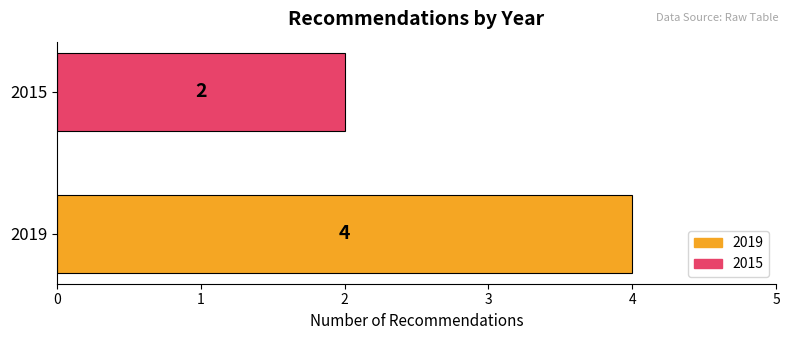

What is the difference between the maximum and minimum values?

2